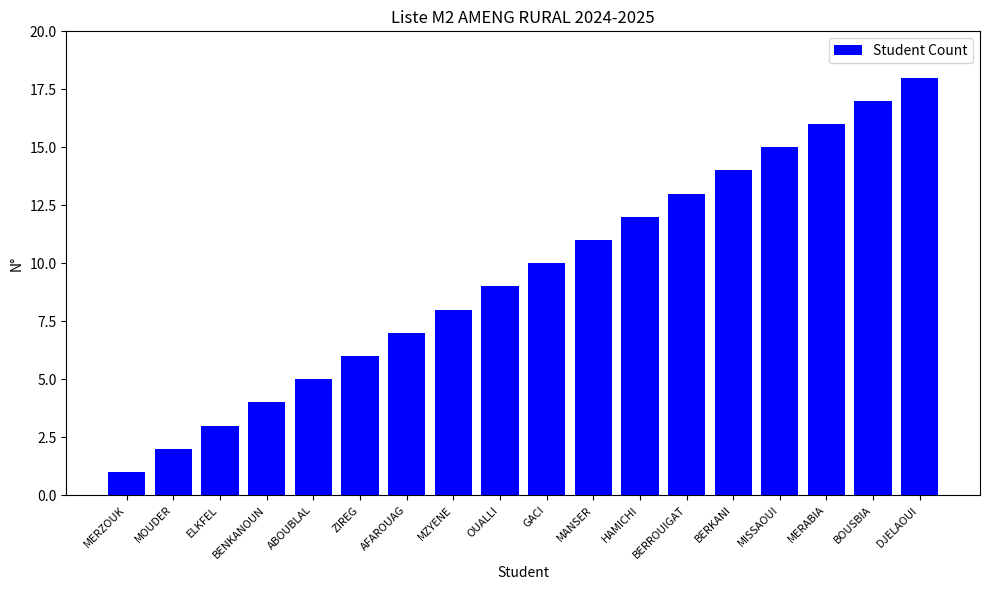

Count the number of categories in the chart.

18